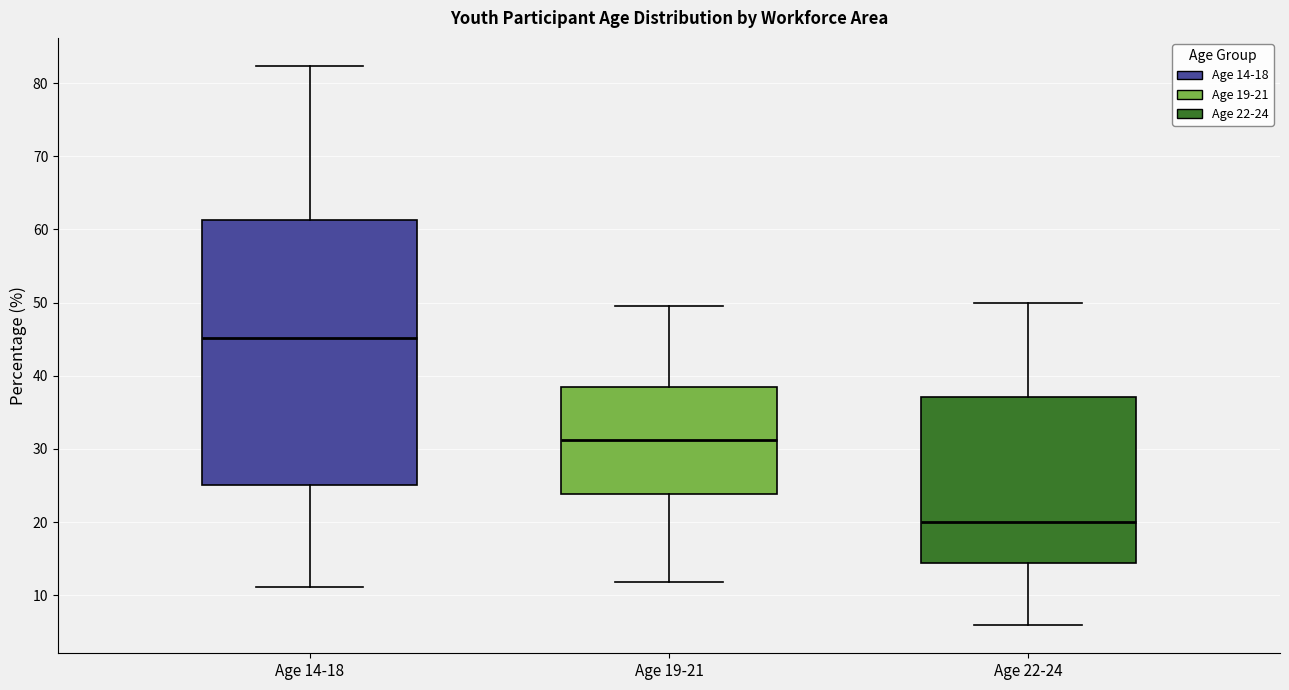

Reading left to right, read every box against the y-axis: the position of its median line, the range the box covers, and the ends of its whiskers. The values are not printed on the chart, so give them approximately, as read against the axis.

Age 14-18: median 45, box 25 to 61, whiskers 11 to 82
Age 19-21: median 31, box 24 to 38, whiskers 12 to 49
Age 22-24: median 20, box 14 to 37, whiskers 6 to 50